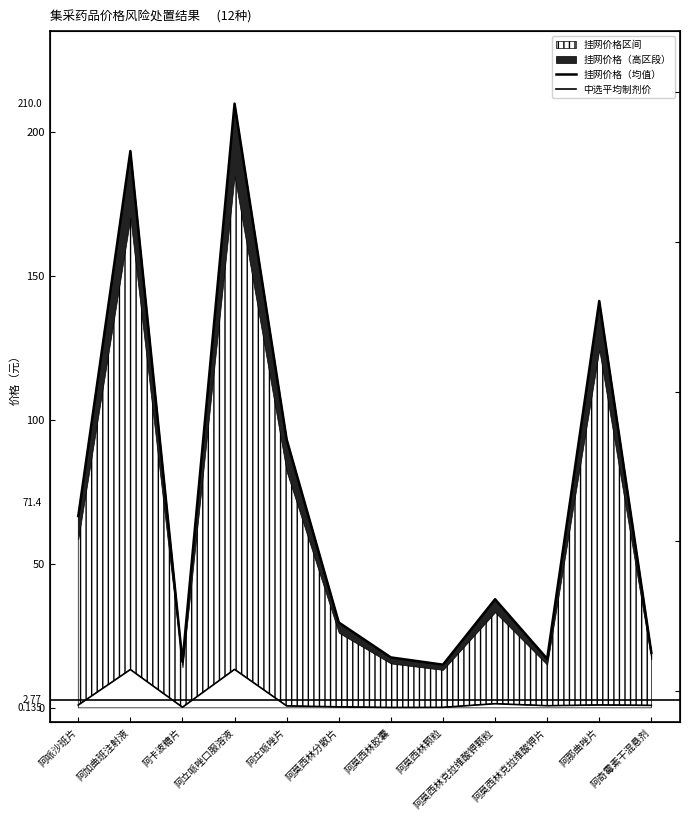

What is the total value across all series at 阿加曲班注射液?

206.8